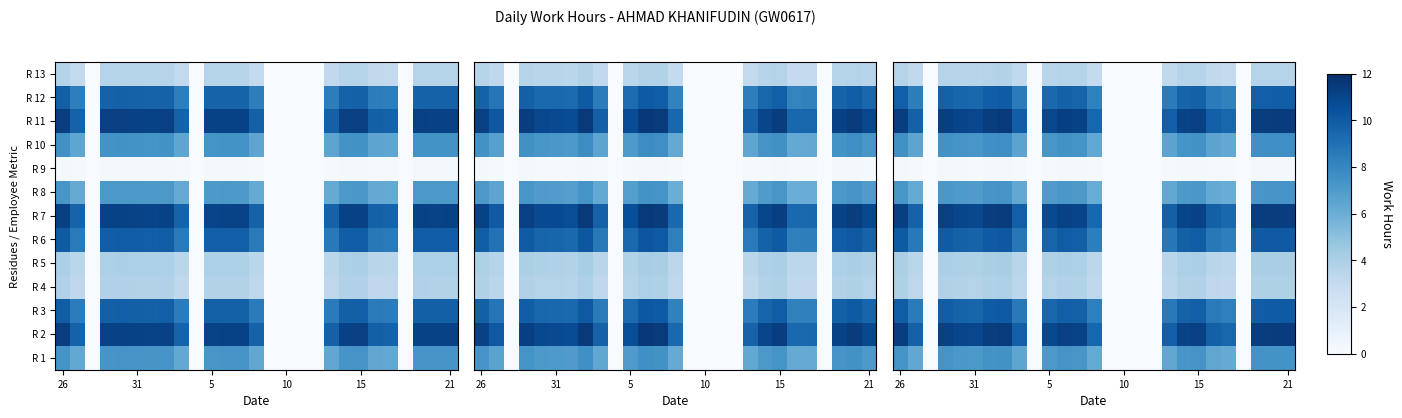

What is the difference between the highest and lowest values at 7?

11.3